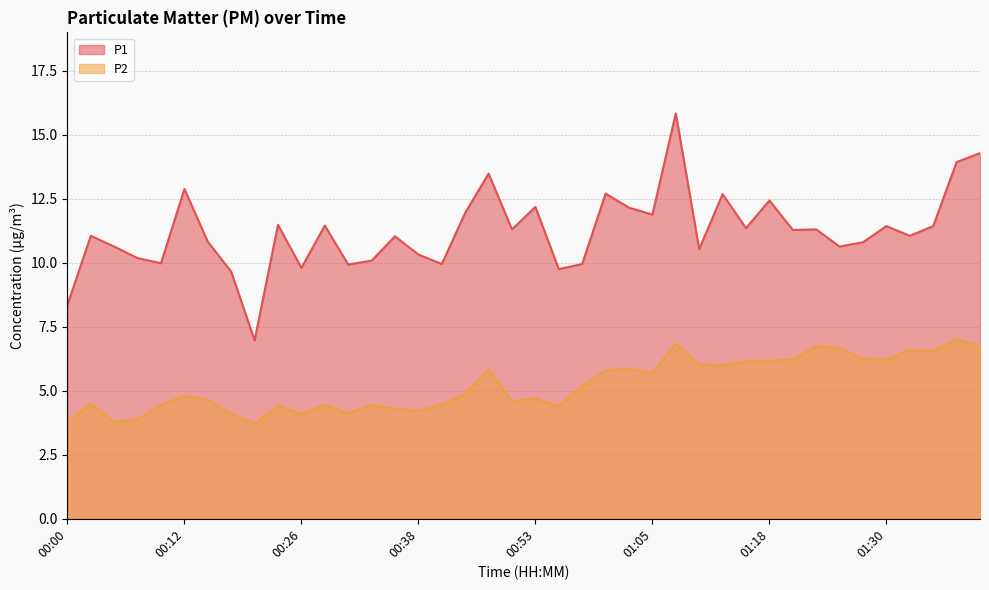

What are all the series names shown in the legend?

P1, P2